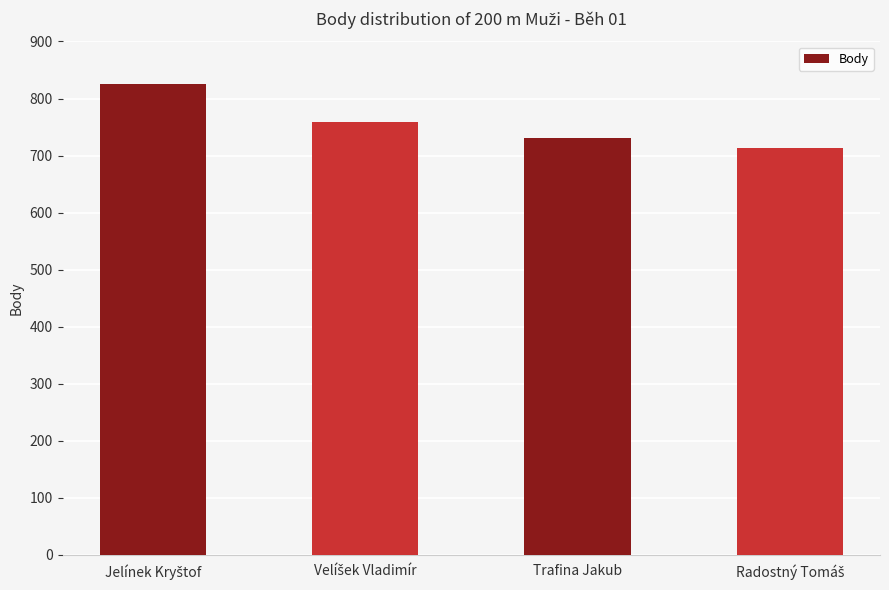

What is the difference between the maximum and second lowest values?

94